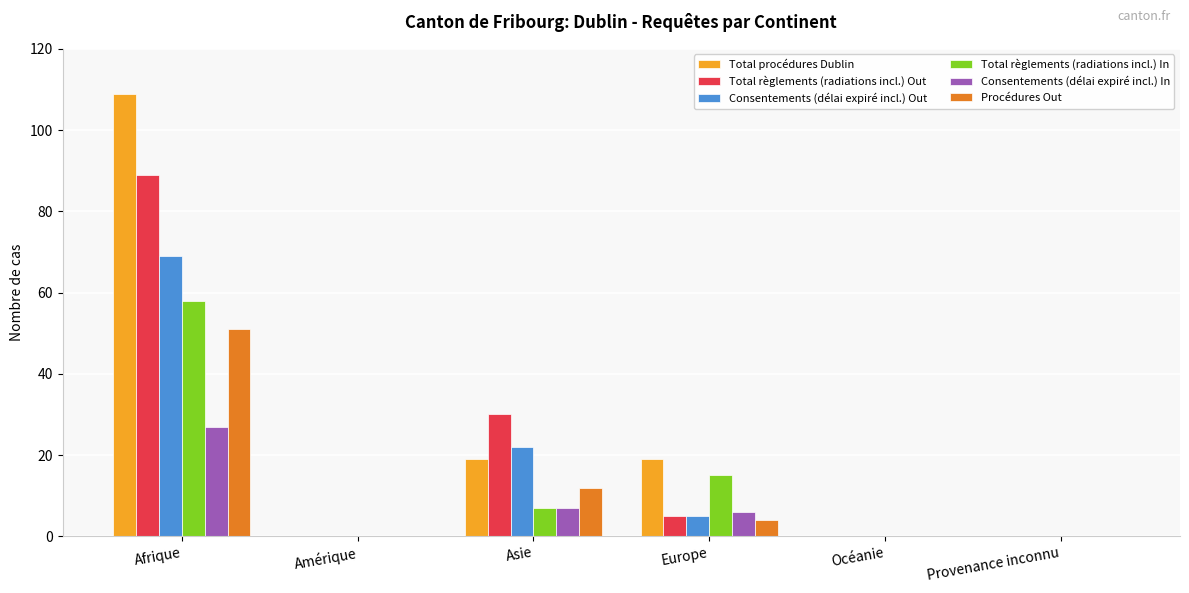

What are all the series names shown in the legend?

Total procédures Dublin, Total règlements (radiations incl.) Out, Consentements (délai expiré incl.) Out, Total règlements (radiations incl.) In, Consentements (délai expiré incl.) In, Procédures Out